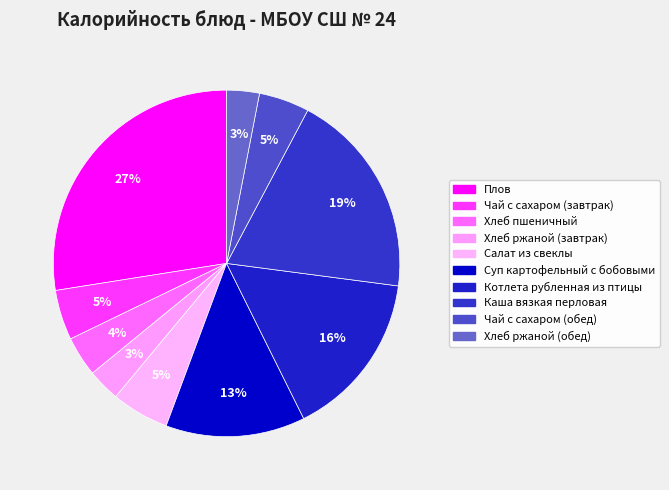

What is the largest slice in the pie chart?

Плов